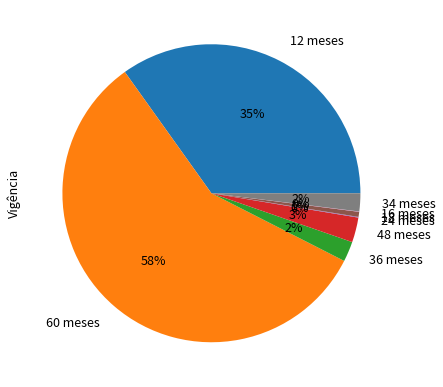

Which category has the biggest portion of the pie?

60 meses